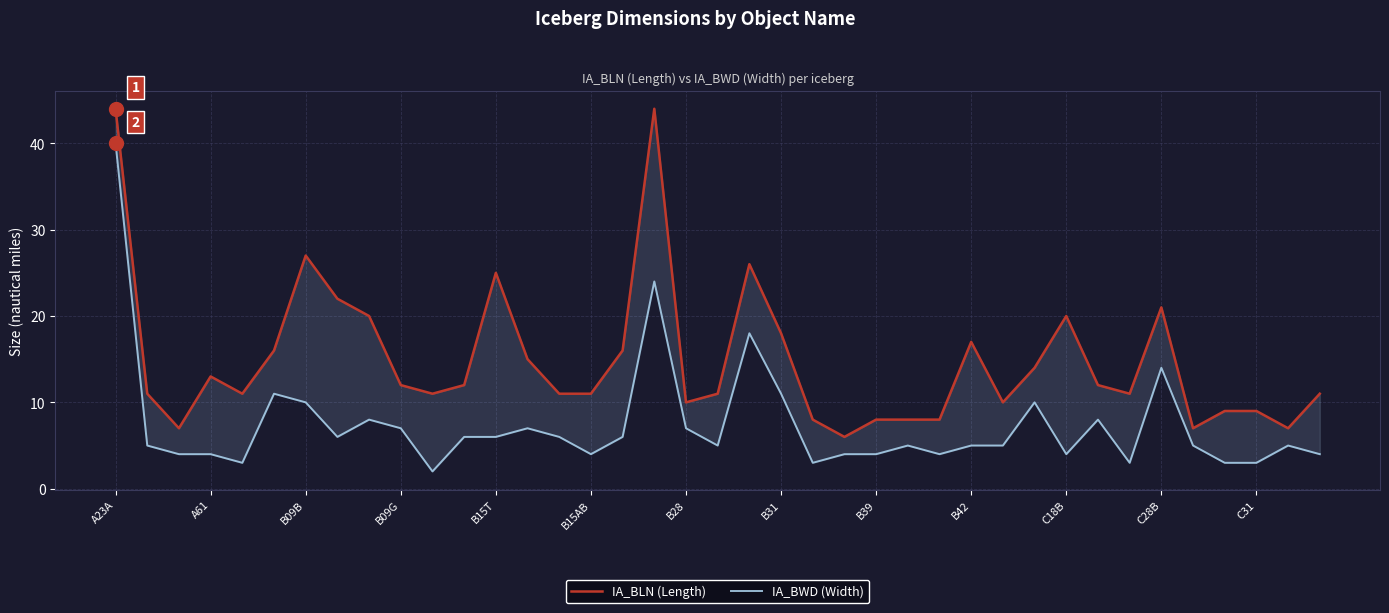

How many lines are shown in the chart?

2